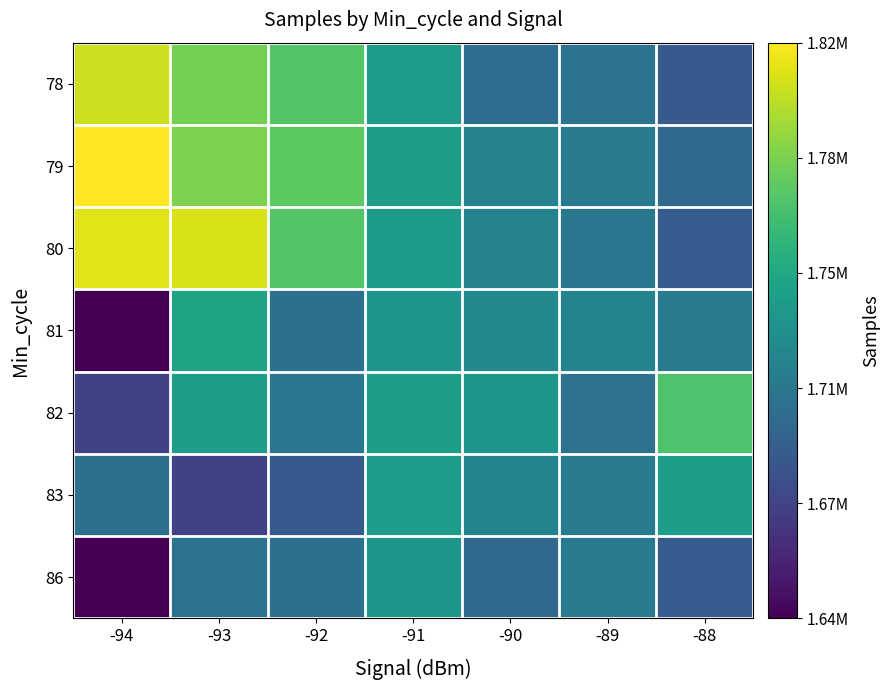

Between -93 and -89, which series saw the biggest shift?

80